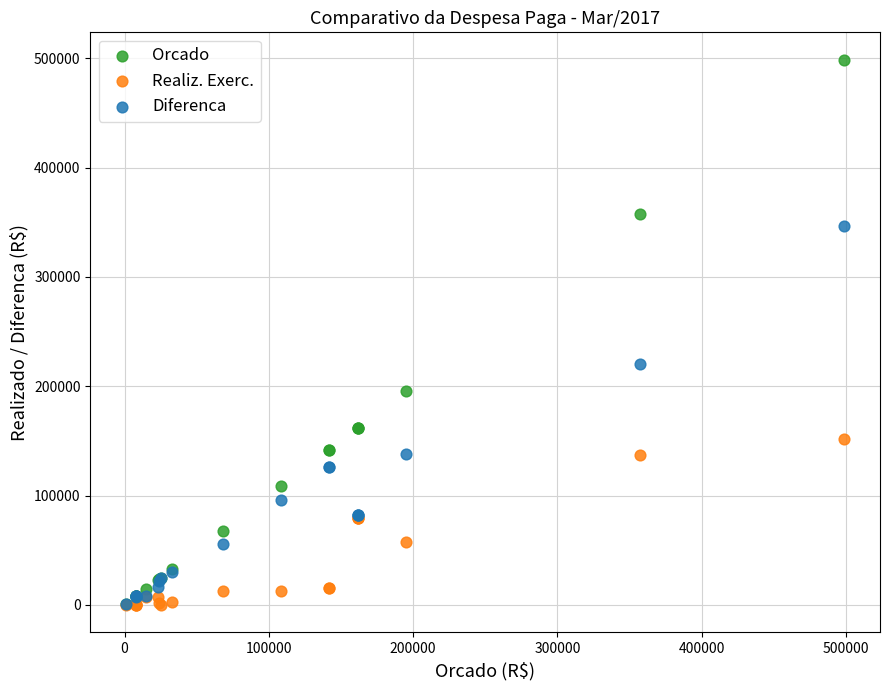

In the Orcado series, what Y value is closest to 249912?

195245.0